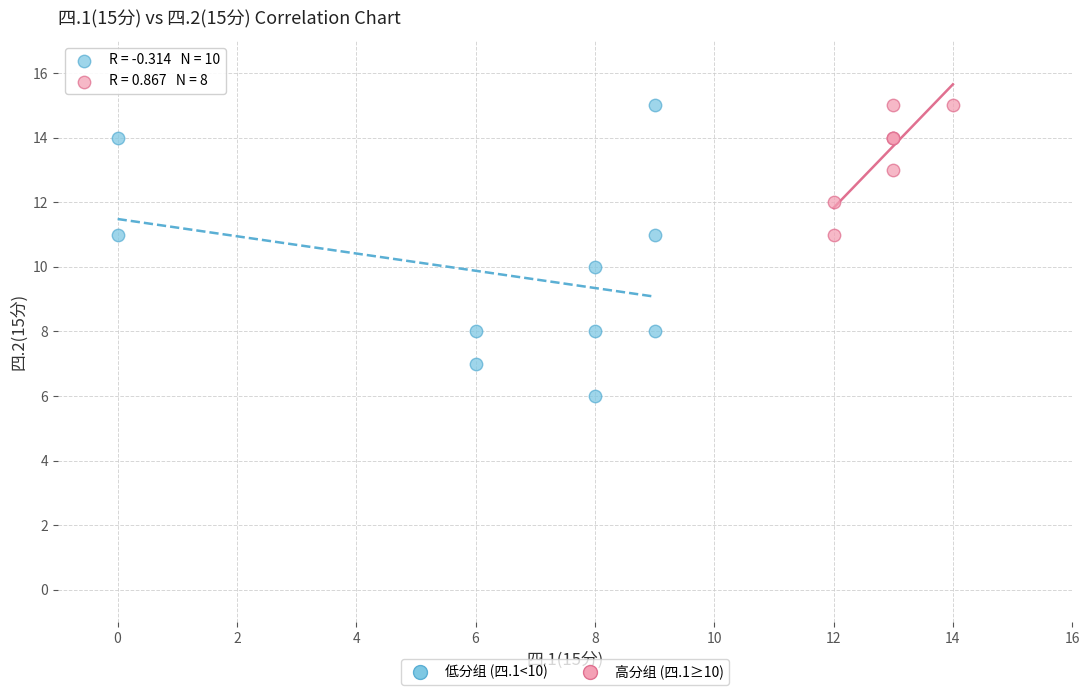

Which series contains the lowest Y value?

低分组 (四.1<10)